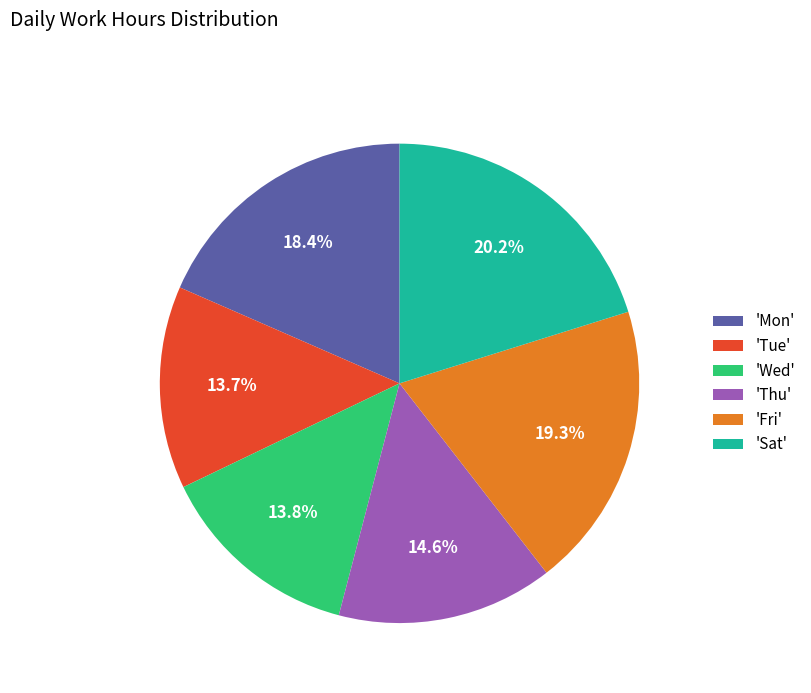

Which slice is the largest?

'Sat'